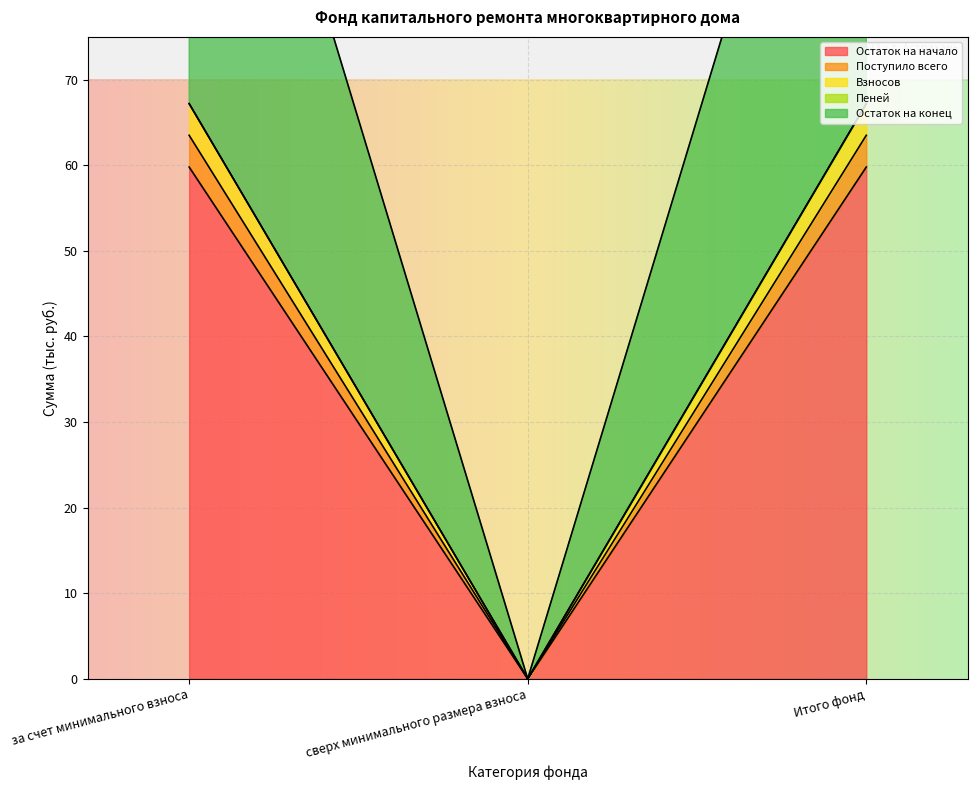

At which label is Остаток на конец closest to 33?

сверх минимального размера взноса